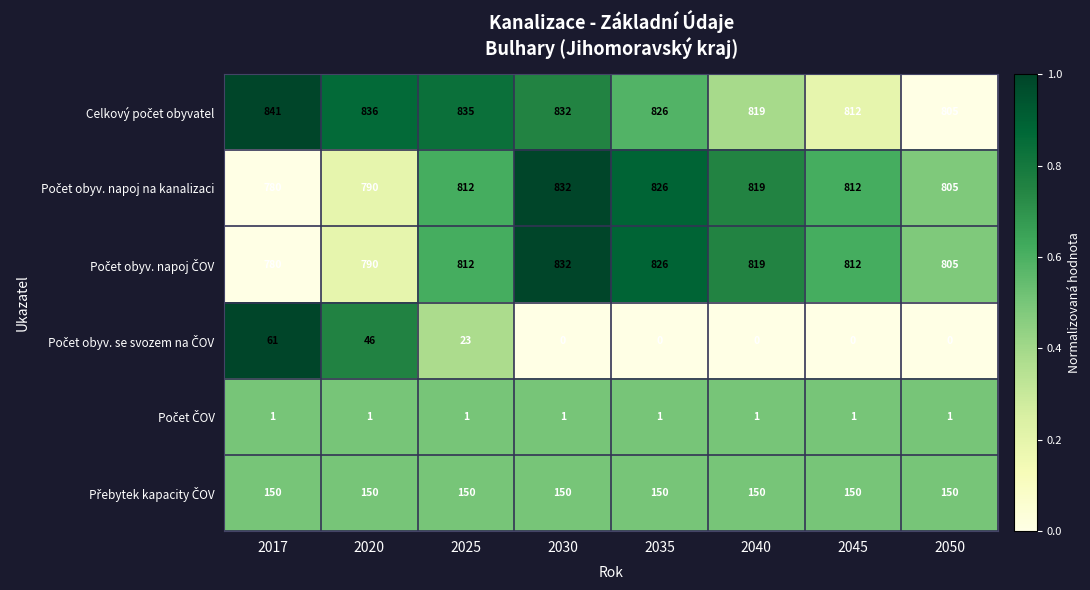

At which category does the chart reach its peak across all series?

2017